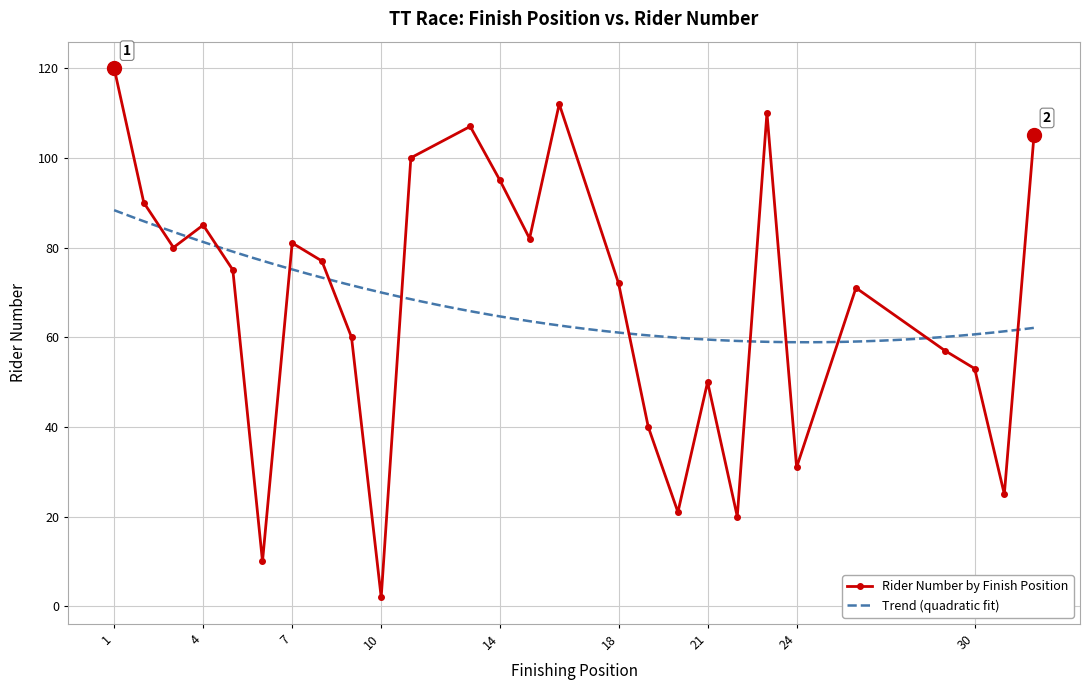

What is the change in value from 15 to 20?

-61